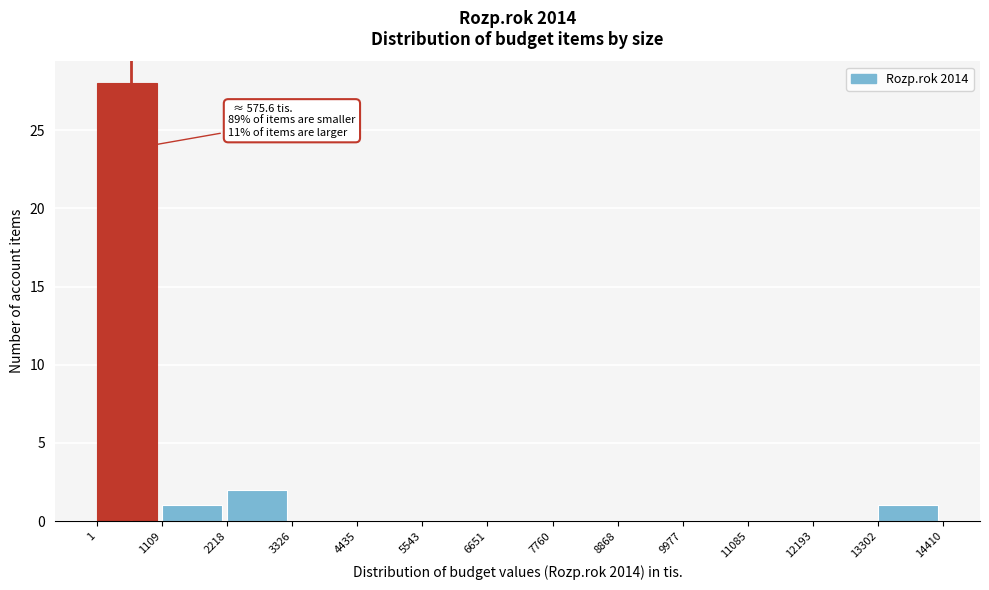

Over which range of the x-axis is the bar tallest?

1 to 1109